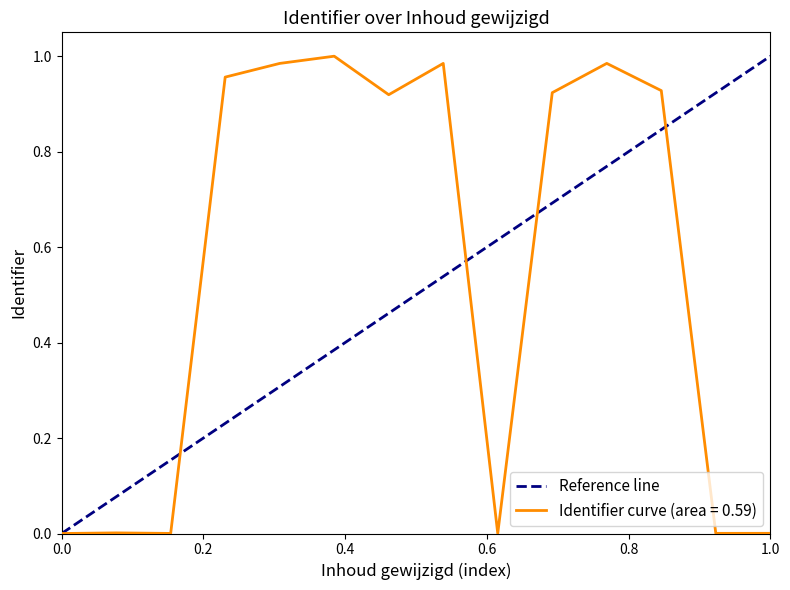

Between 0.0 and 1.0, which is larger?

1.0